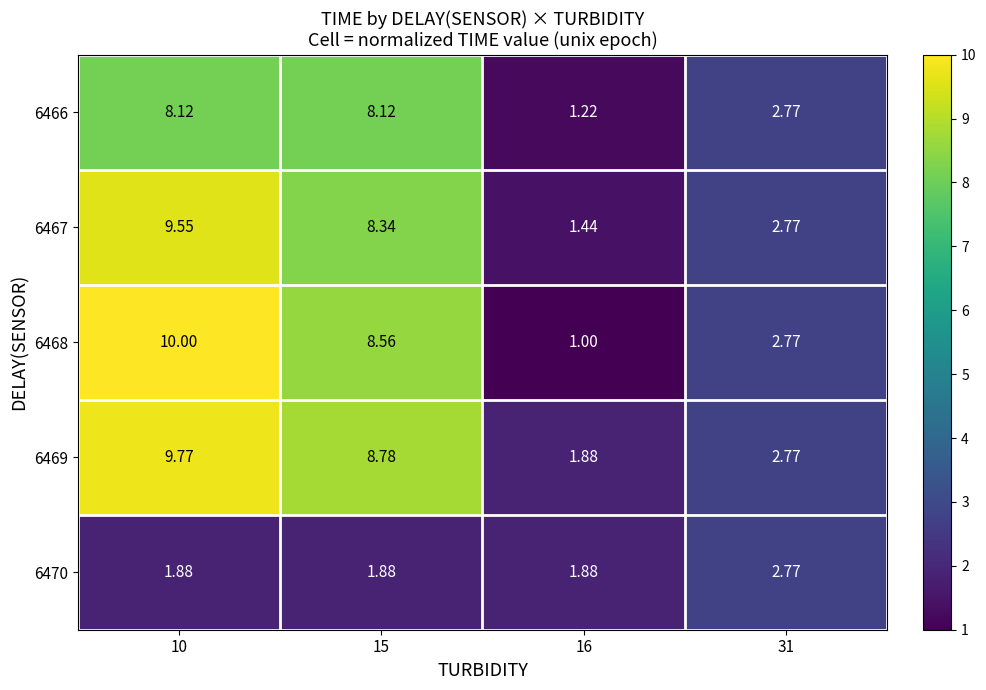

Is the value of 6466 at 31 greater than the value of 6467 at 15?

No